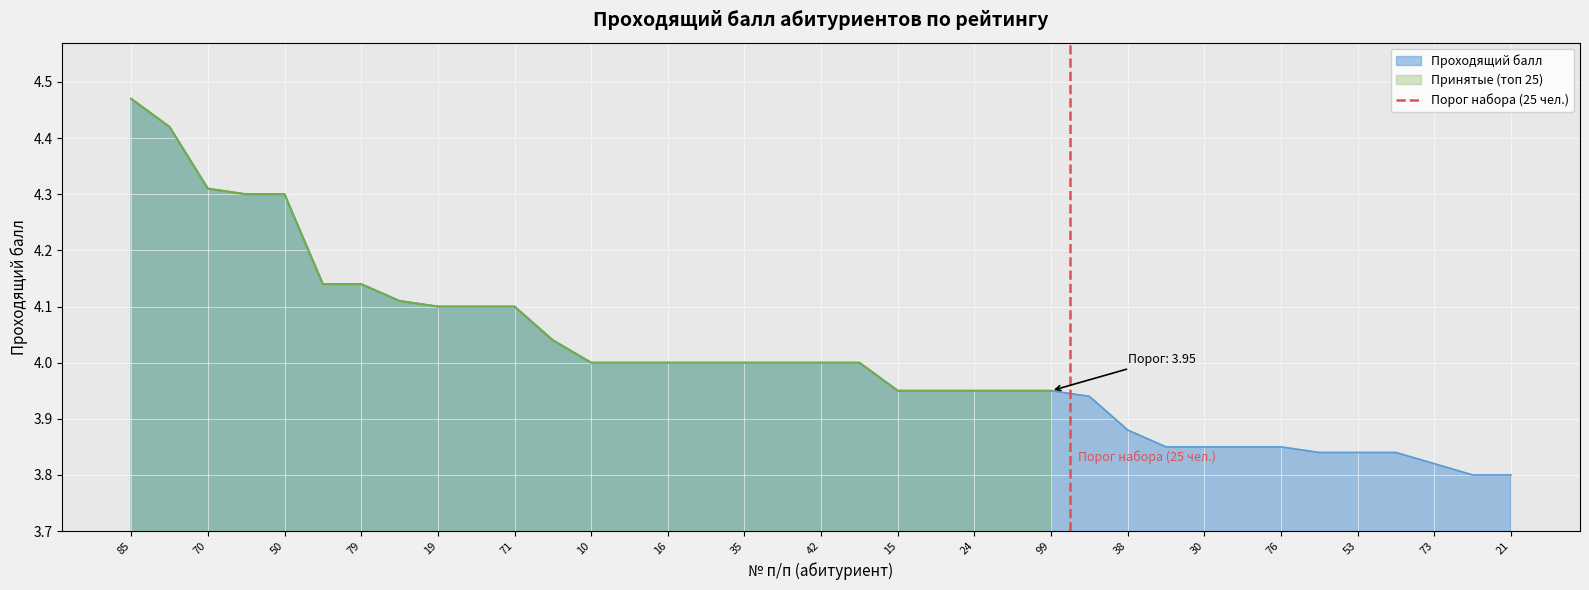

How many lines are shown in the chart?

1